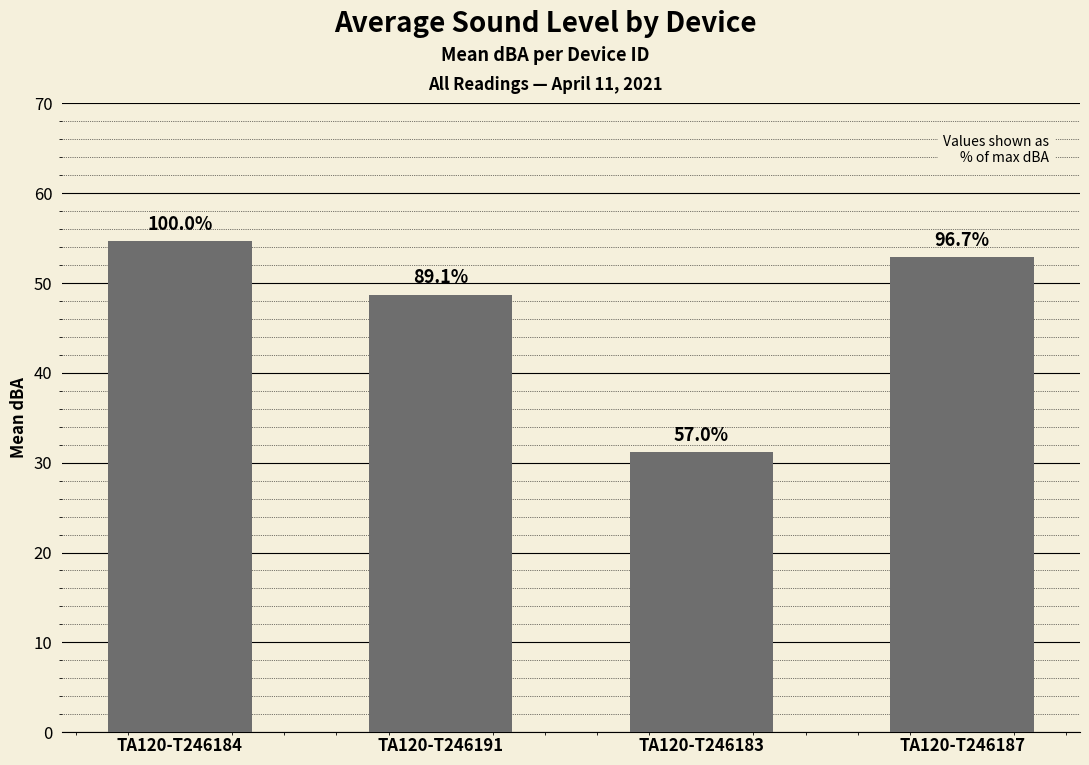

How many bars are there in total?

4